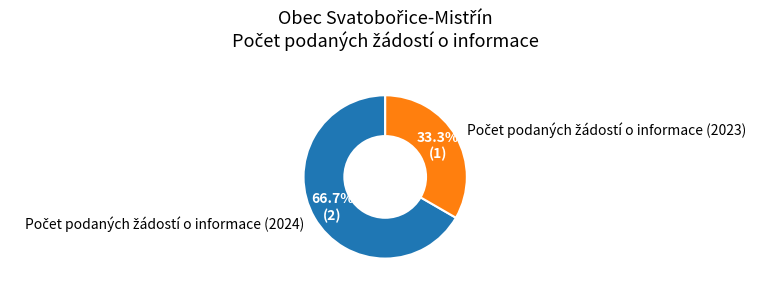

How many slices are in this pie chart?

2